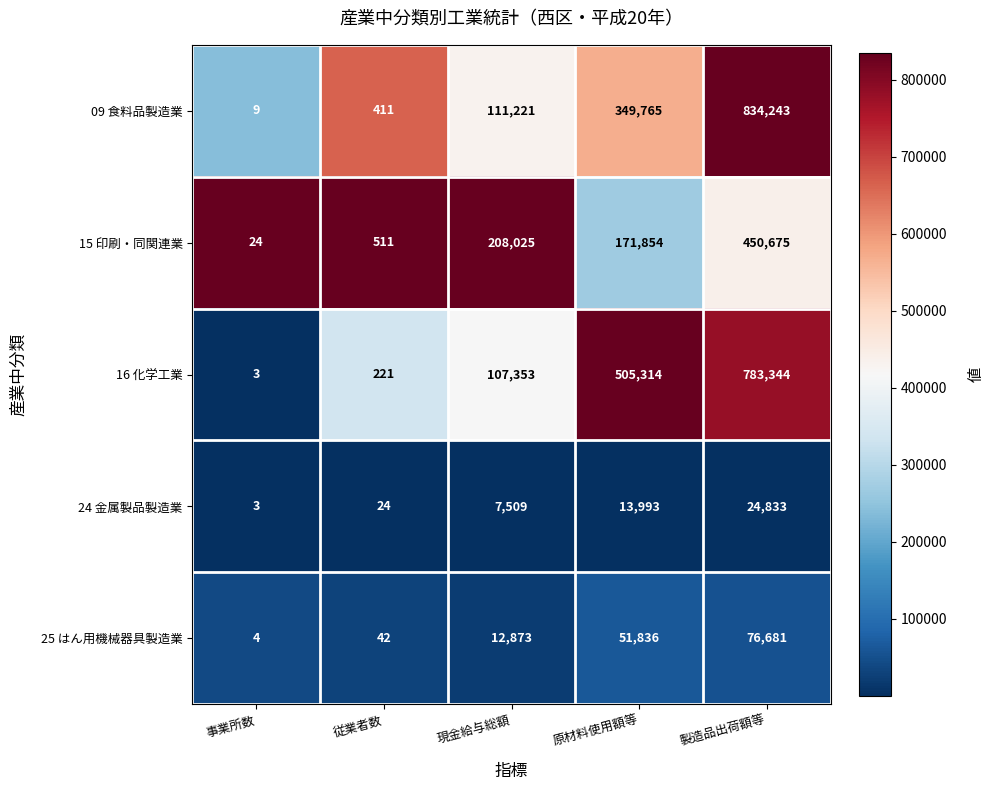

Is the value of 15 印刷・同関連業 at 原材料使用額等 greater than the value of 24 金属製品製造業 at 事業所数?

Yes